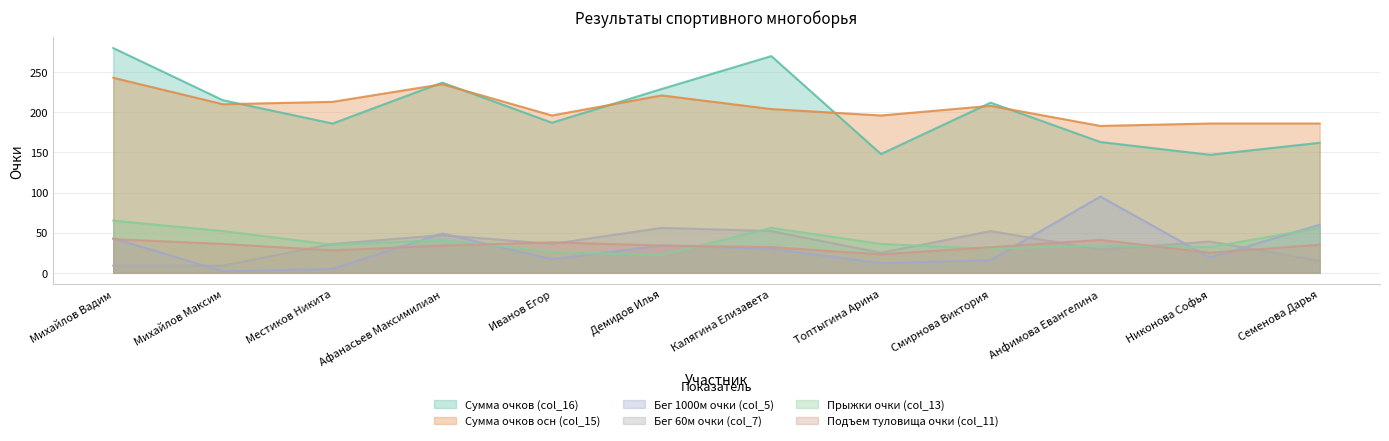

List the labels in order of Бег 60м очки (col_7) value, smallest first.

Михайлов Вадим, Михайлов Максим, Семенова Дарья, Топтыгина Арина, Анфимова Евангелина, Местиков Никита, Иванов Егор, Никонова Софья, Афанасьев Максимилиан, Калягина Елизавета, Смирнова Виктория, Демидов Илья